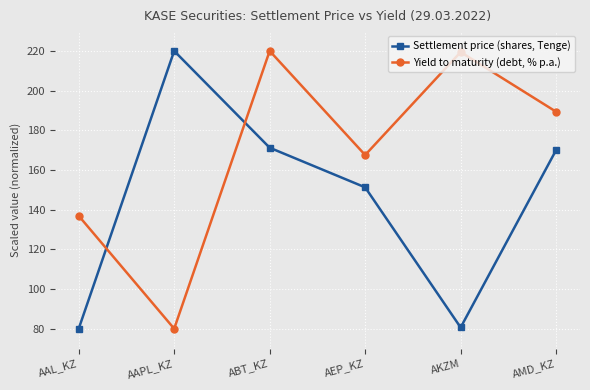

Which series has the largest total across all categories?

Yield to maturity (debt, % p.a.)